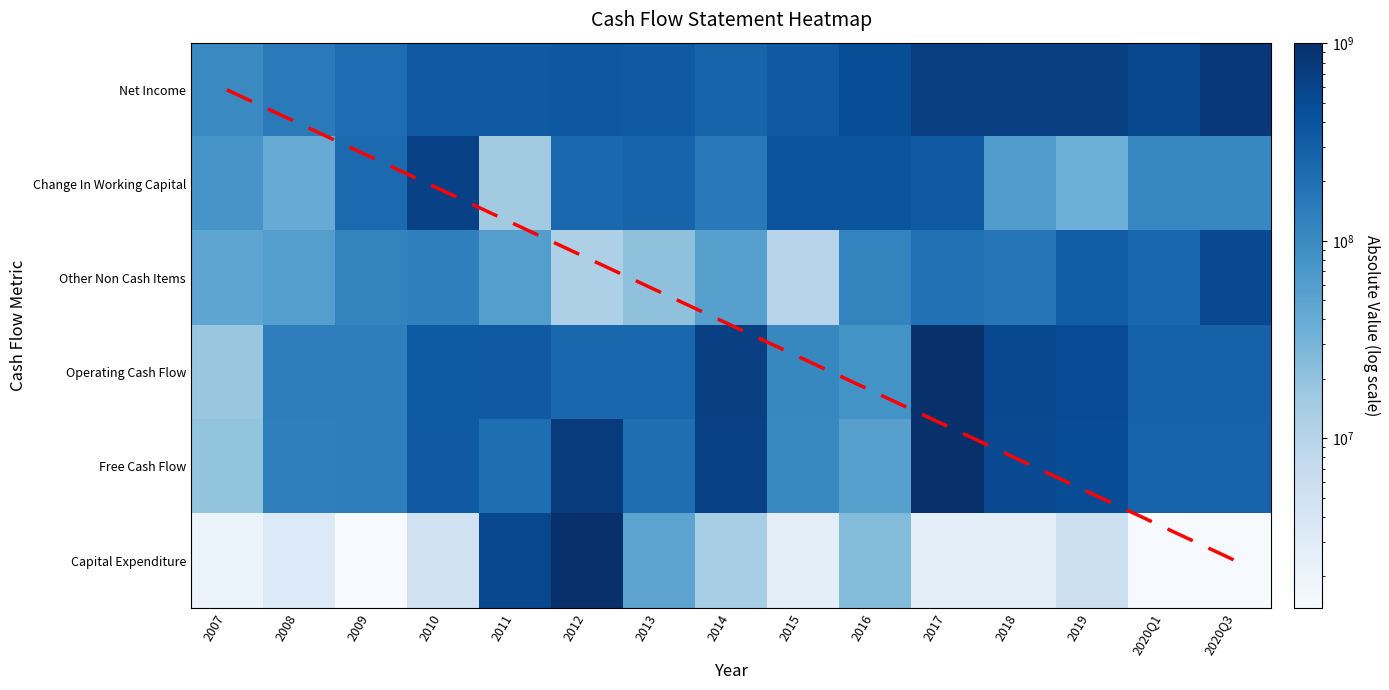

At which category does the chart reach its minimum across all series?

2009